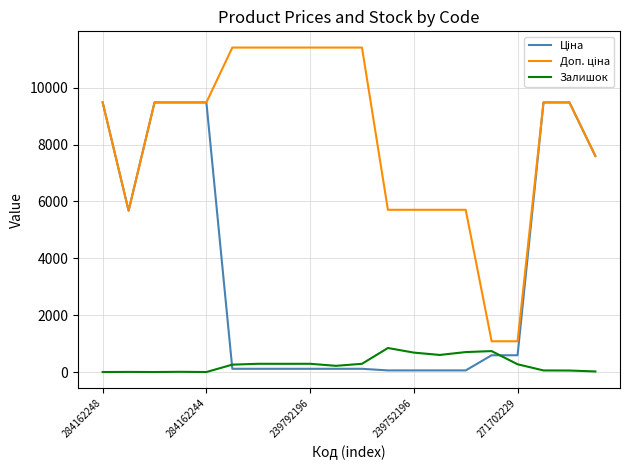

What is the highest value of the Залишок series?

845.0